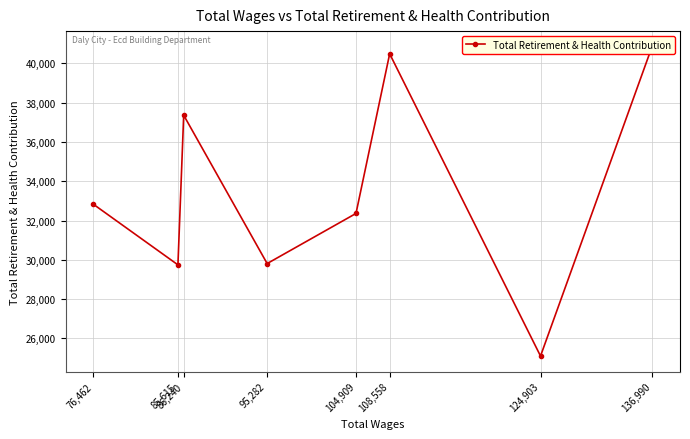

The chart shows a value of 25102 at 124,903. True or false?

True